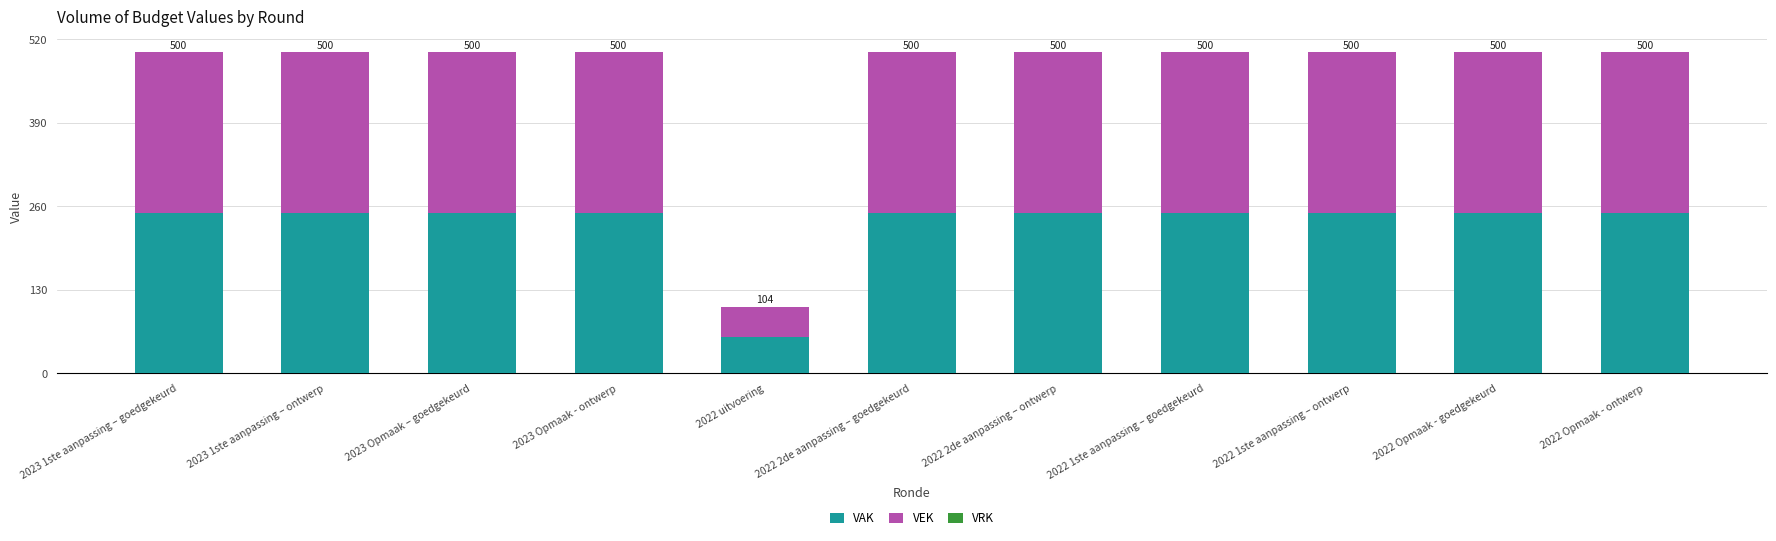

How many bars are there in total?

11